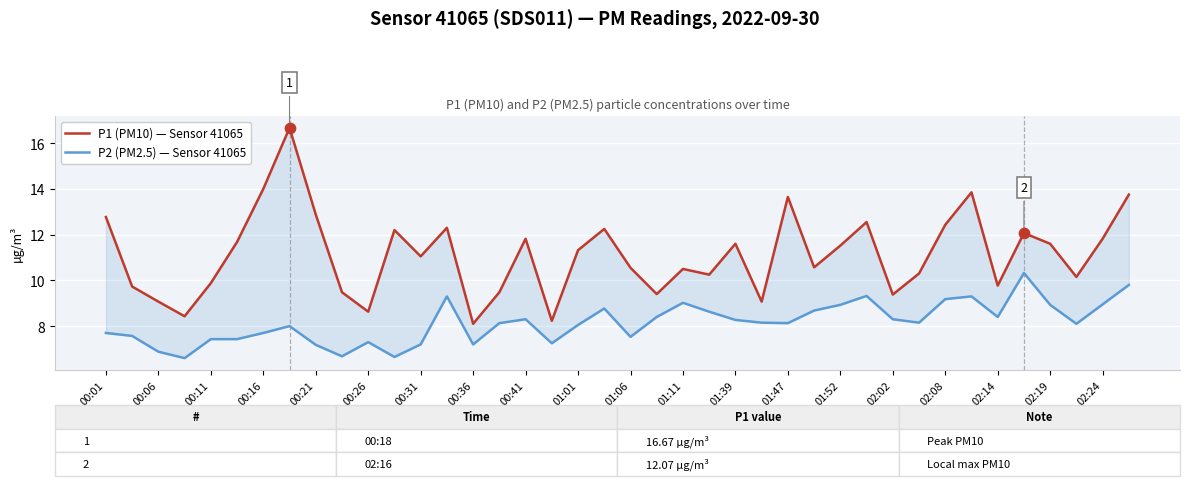

Is the value of P2 (PM2.5) — Sensor 41065 at 01:11 greater than the value of P1 (PM10) — Sensor 41065 at 39?

No